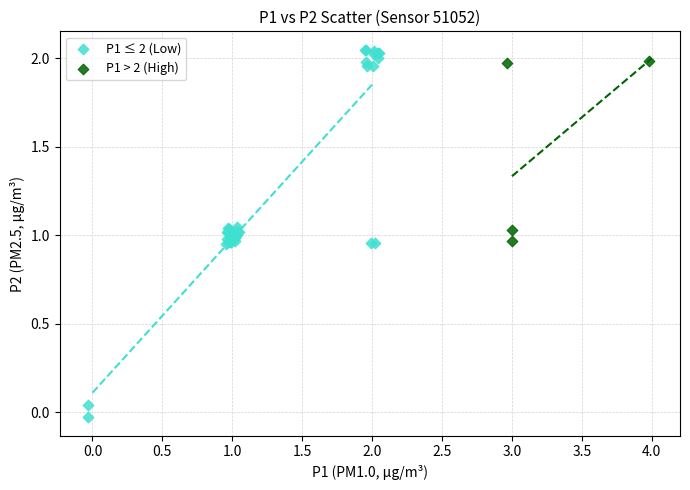

Which series has the widest spread of Y values?

P1 ≤ 2 (Low)